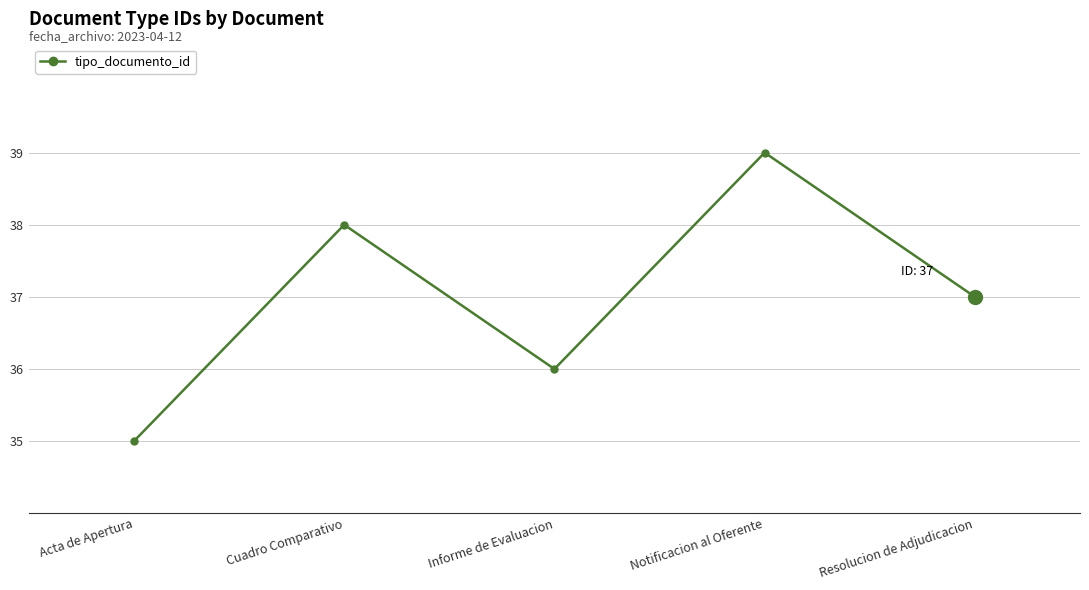

Between Cuadro Comparativo and Resolucion de Adjudicacion, which is larger?

Cuadro Comparativo